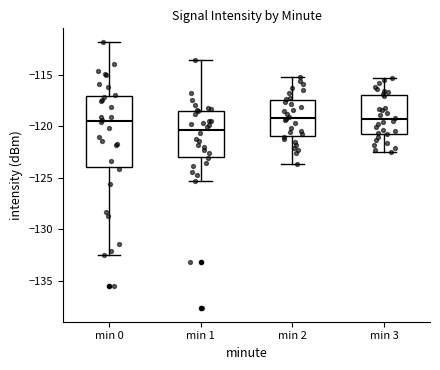

Comparing the boxes themselves (not the whiskers), which one is the tallest?

min 0